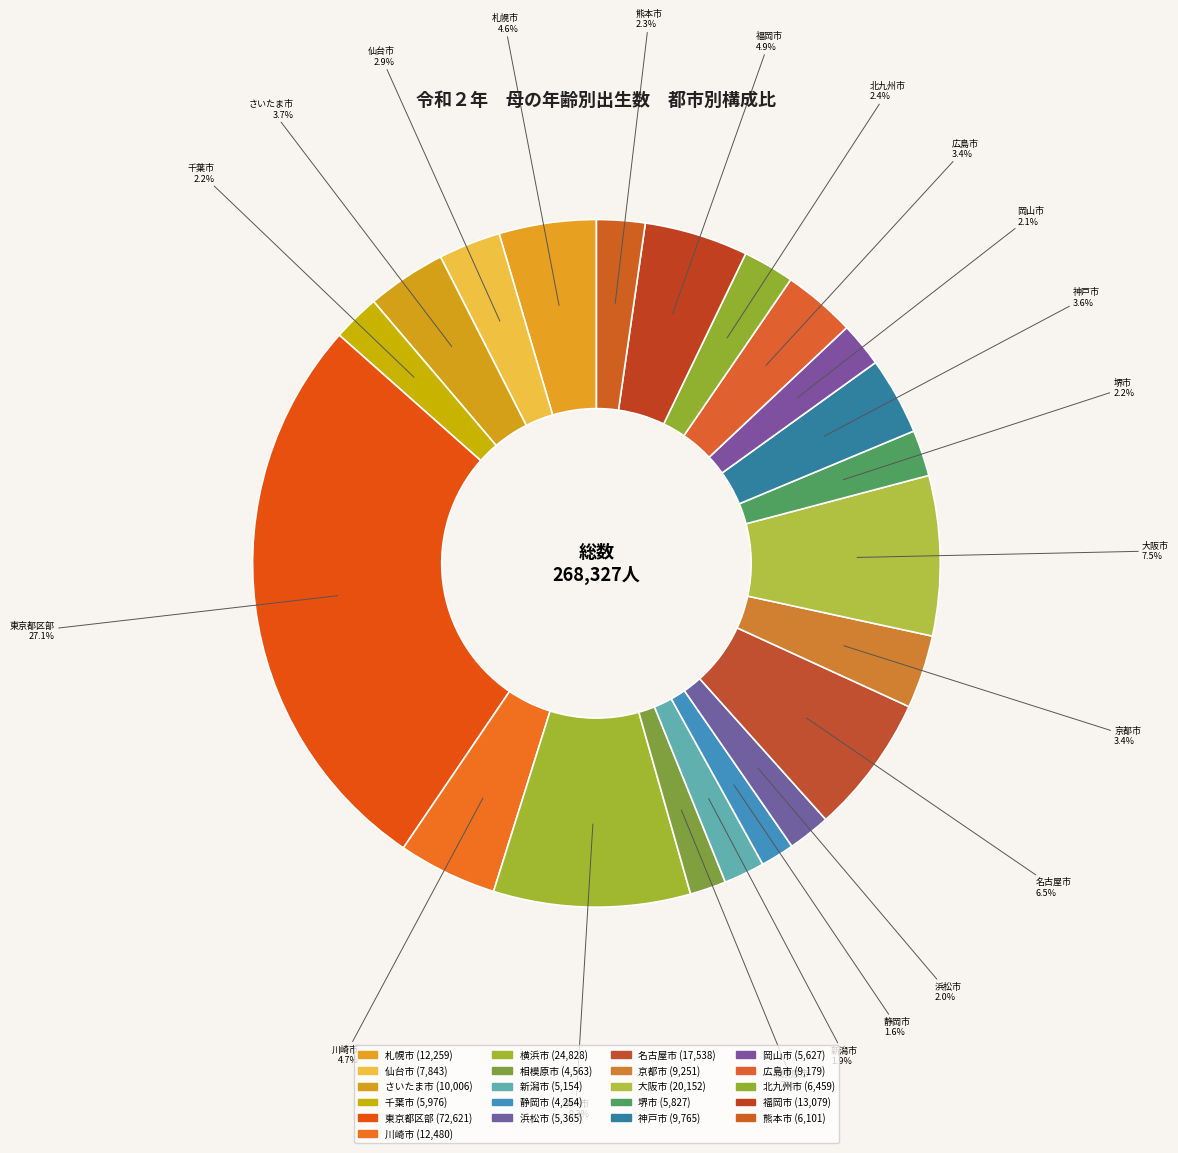

Is there any slice that represents more than half of the pie?

No